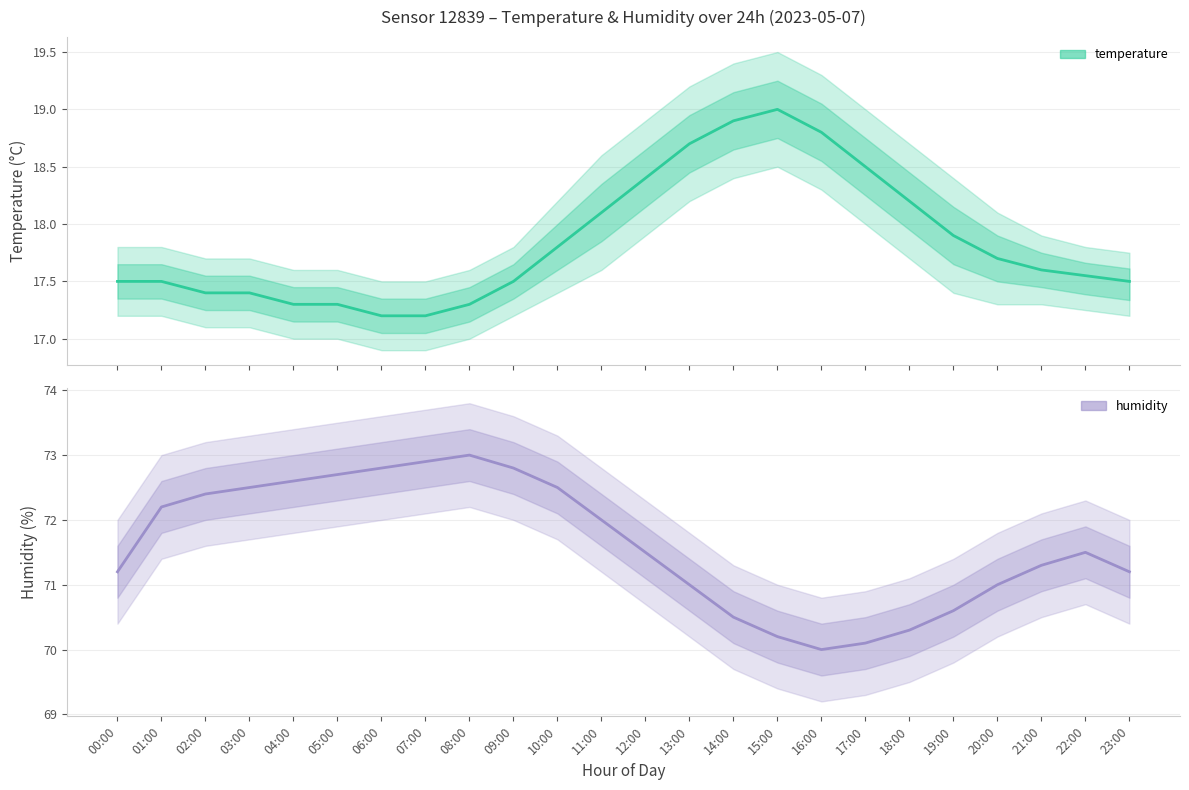

The value of humidity at 15:00 is 70.2. True or false?

True